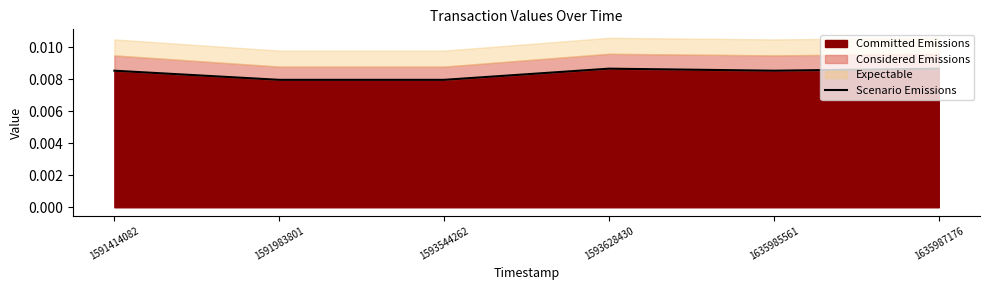

List the labels in order of value, smallest first.

1591983801, 1593544262, 1591414082, 1635985561, 1593628430, 1635987176